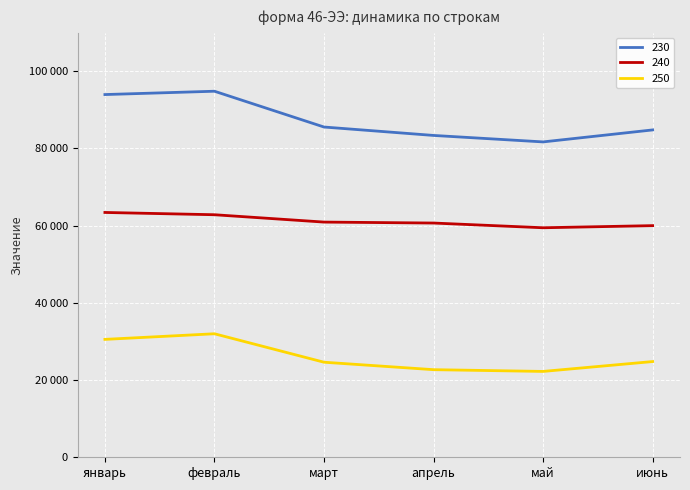

What is the difference between the second highest and second lowest values in the 240 series?

2824.5